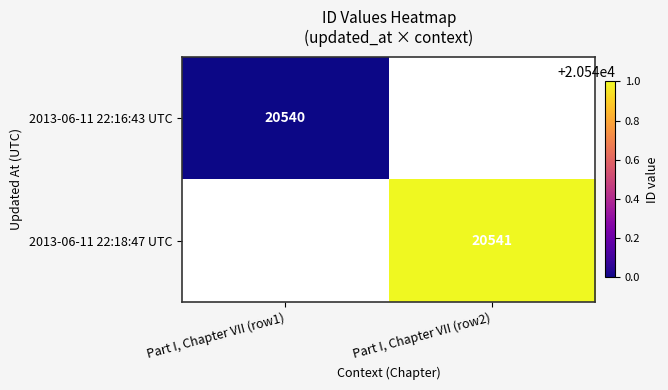

Is the value of 2013-06-11 22:16:43 UTC at Part I, Chapter VII (row1) greater than the value of 2013-06-11 22:18:47 UTC at Part I, Chapter VII (row2)?

No